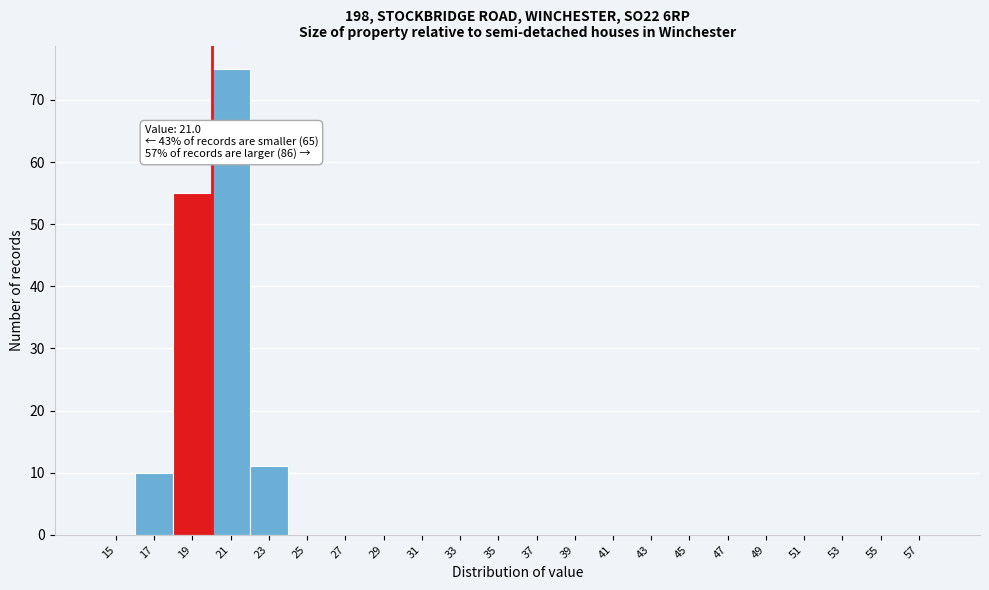

Reading right to left, list all the values displayed in this chart.

57=0	55=0	53=0	51=0	49=0	47=0	45=0	43=0	41=0	39=0	37=0	35=0	33=0	31=0	29=0	27=0	25=0	23=11	21=75	19=55	17=10	15=0